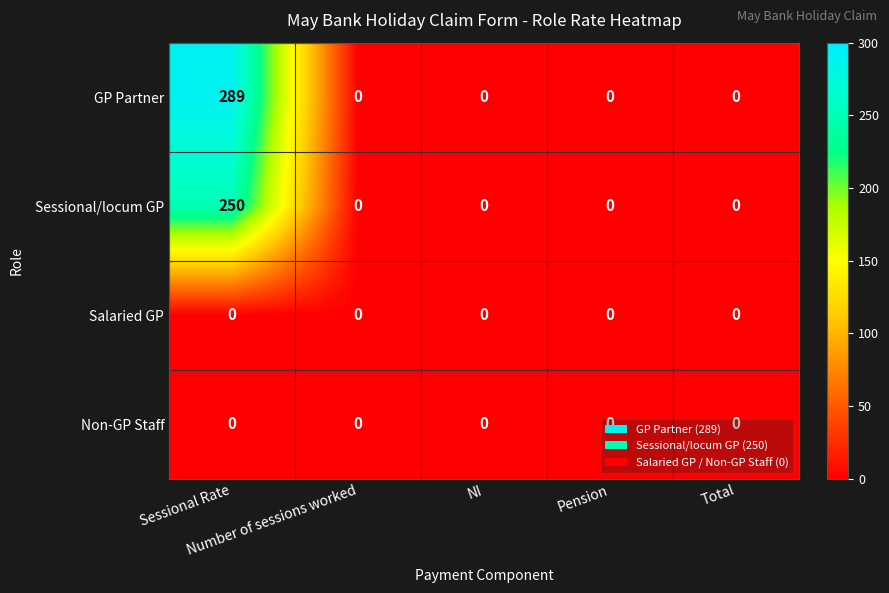

How many categories are shown in the chart?

5